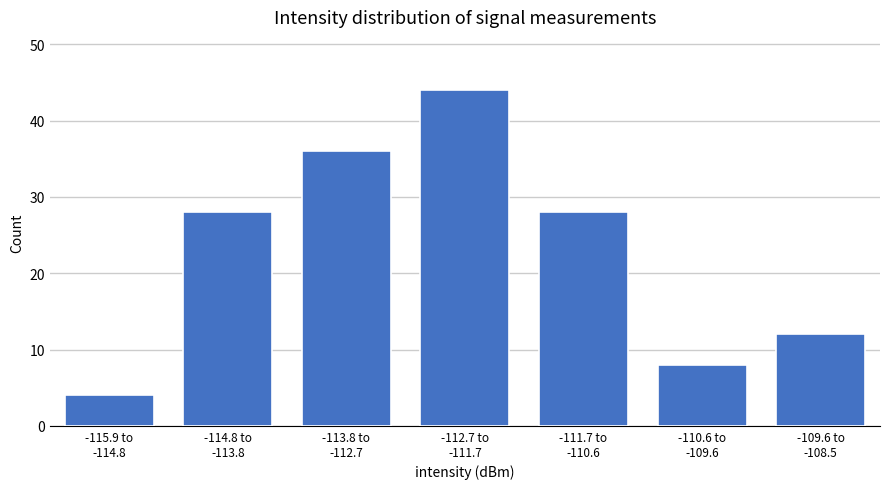

Reading left to right, extract all data points from this chart.

4	28	36	44	28	8	12